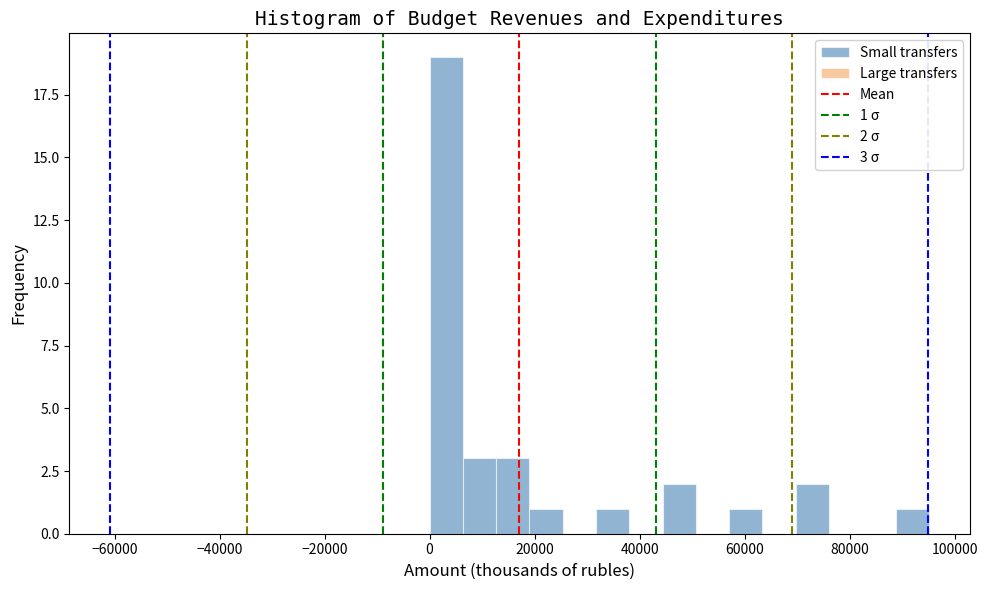

Around what value on the x-axis is the tallest bar? Give the approximate position of its centre, as read against the axis.

4000